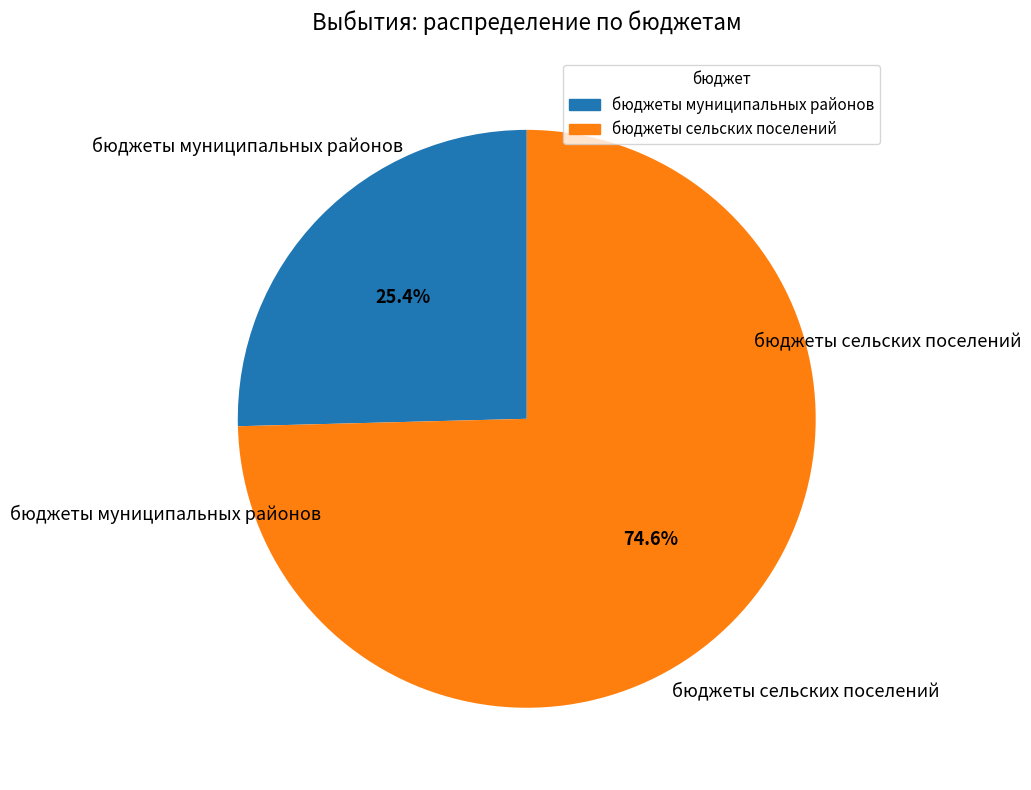

To the nearest percent, what portion does бюджеты муниципальных районов represent?

25%